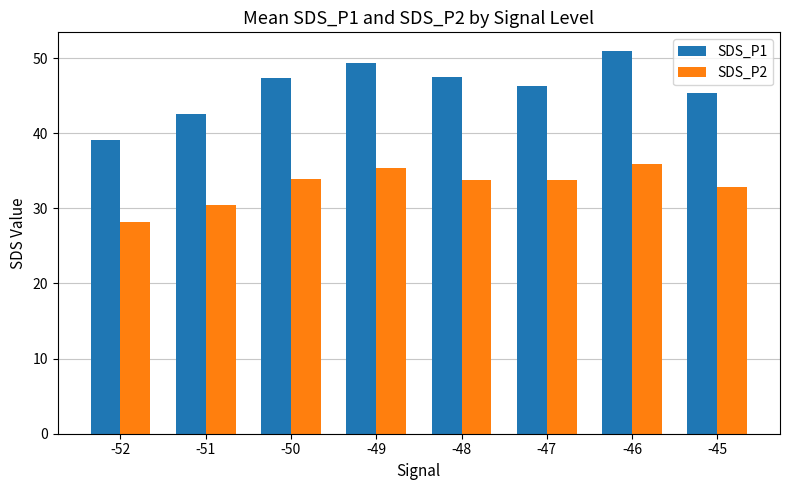

Are the bars horizontal?

No